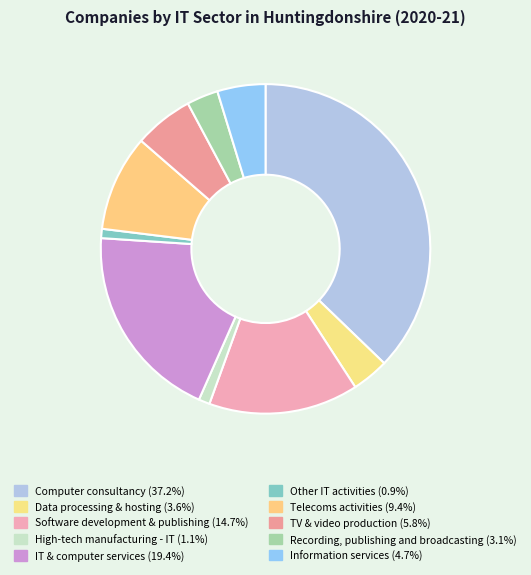

To the nearest percent, what is the combined percentage of Other IT activities and Software development & publishing?

16%